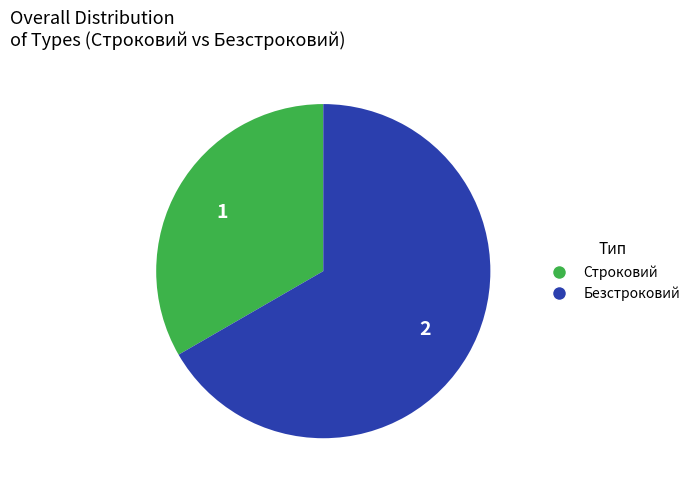

Do Безстроковий and Строковий together represent more than half of the pie?

Yes